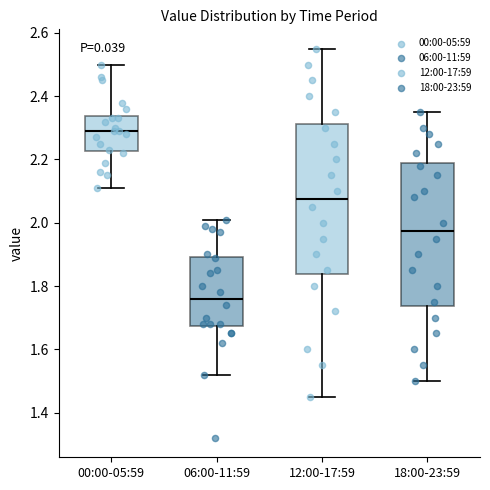

Reading left to right, transcribe this box plot: for each box, give where its median line is, the range the box spans, and where its two whiskers end, as read against the y-axis. The values are not printed on the chart, so give them approximately, as read against the axis.

00:00-05:59: median 2.30, box 2.22 to 2.34, whiskers 2.12 to 2.50
06:00-11:59: median 1.76, box 1.68 to 1.90, whiskers 1.52 to 2.02
12:00-17:59: median 2.08, box 1.84 to 2.32, whiskers 1.46 to 2.56
18:00-23:59: median 1.98, box 1.74 to 2.20, whiskers 1.50 to 2.36